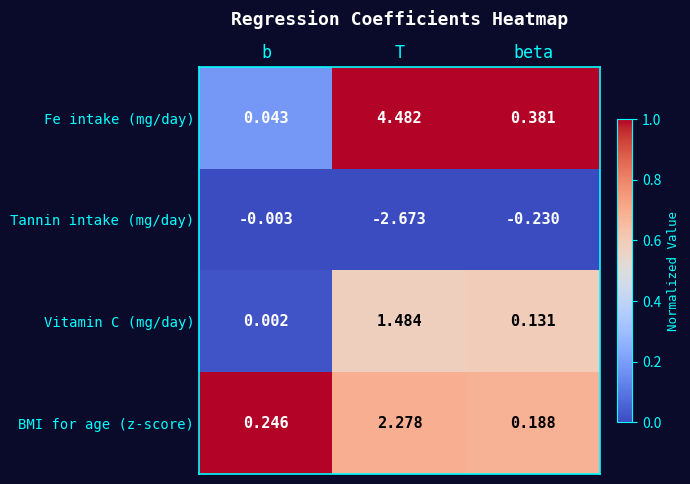

Which series has the largest range (max minus min)?

Fe intake (mg/day)